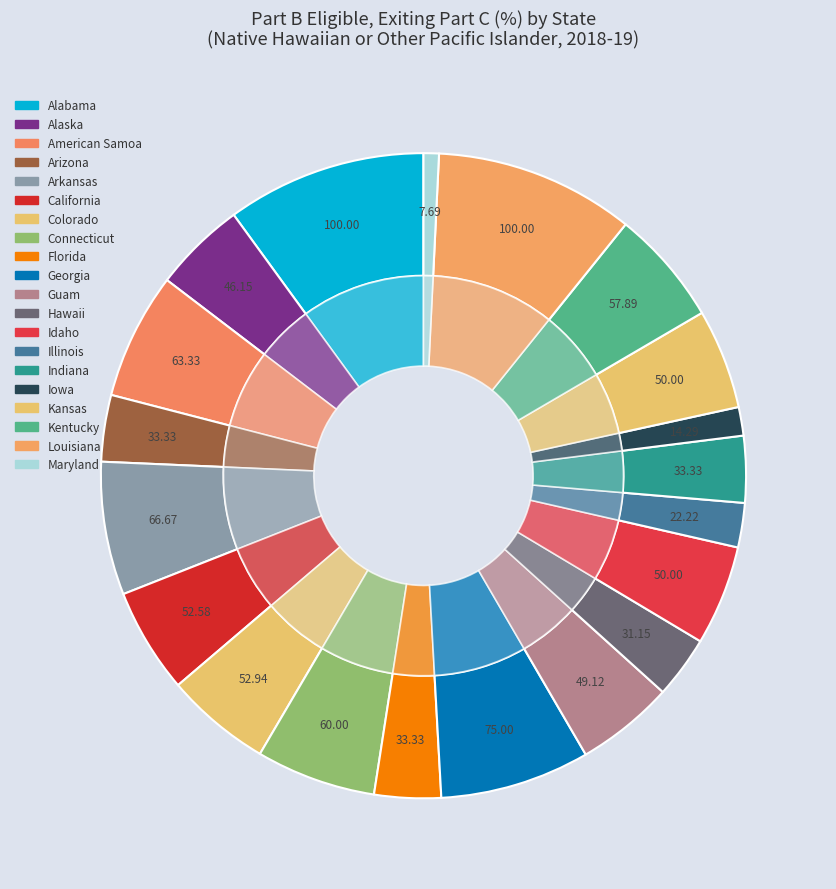

Is it true that Connecticut is 1% of the pie?

False